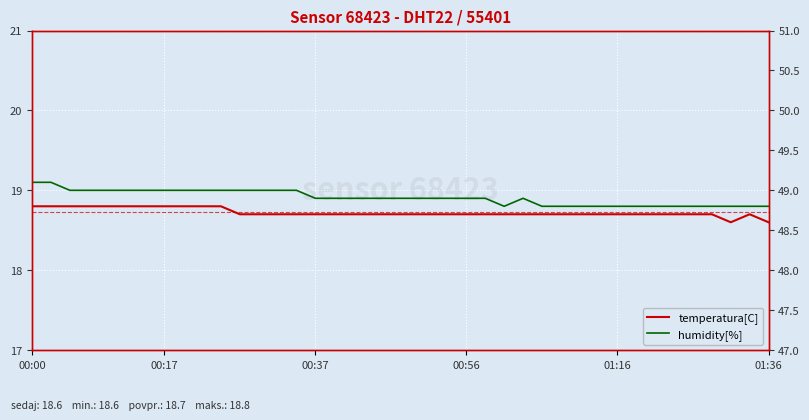

At 17, list the series in order from largest to smallest.

humidity[%], temperatura[C]